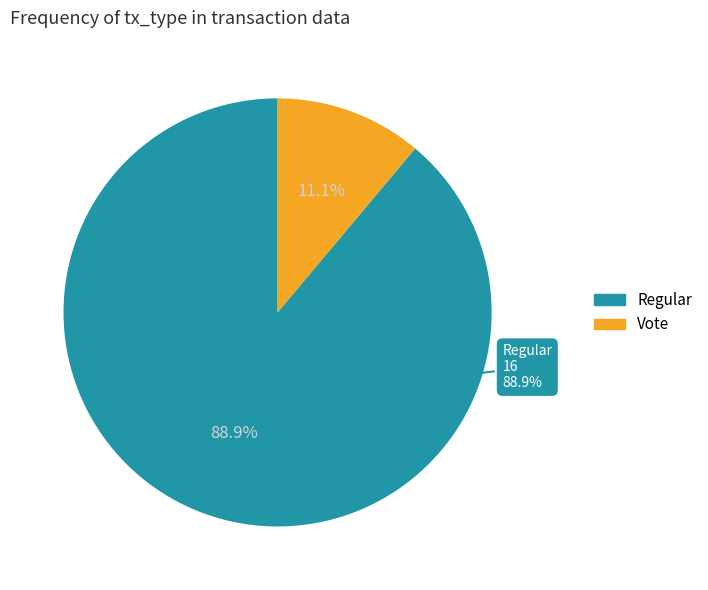

What is the largest slice in the pie chart?

Regular